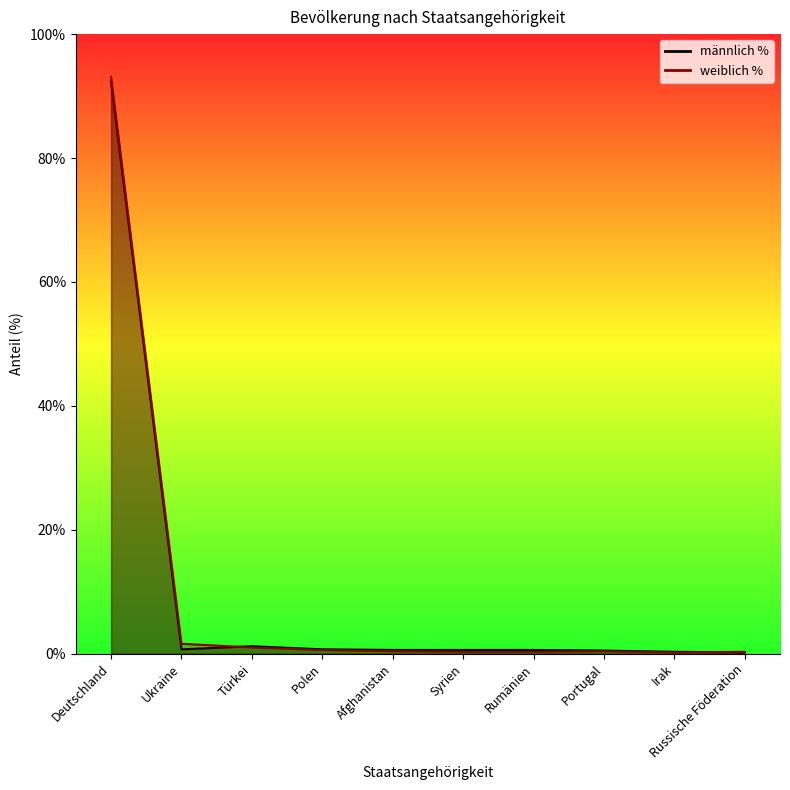

List the labels in order of männlich % value, smallest first.

Russische Föderation, Irak, Portugal, Afghanistan, Syrien, Rumänien, Ukraine, Polen, Türkei, Deutschland